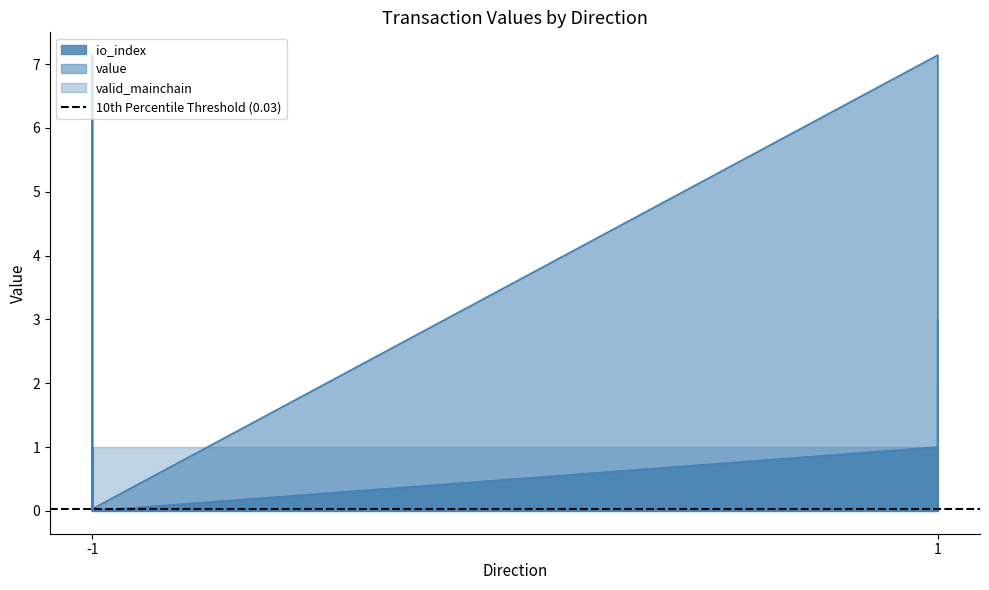

How many interior local peaks does the io_index series have?

1